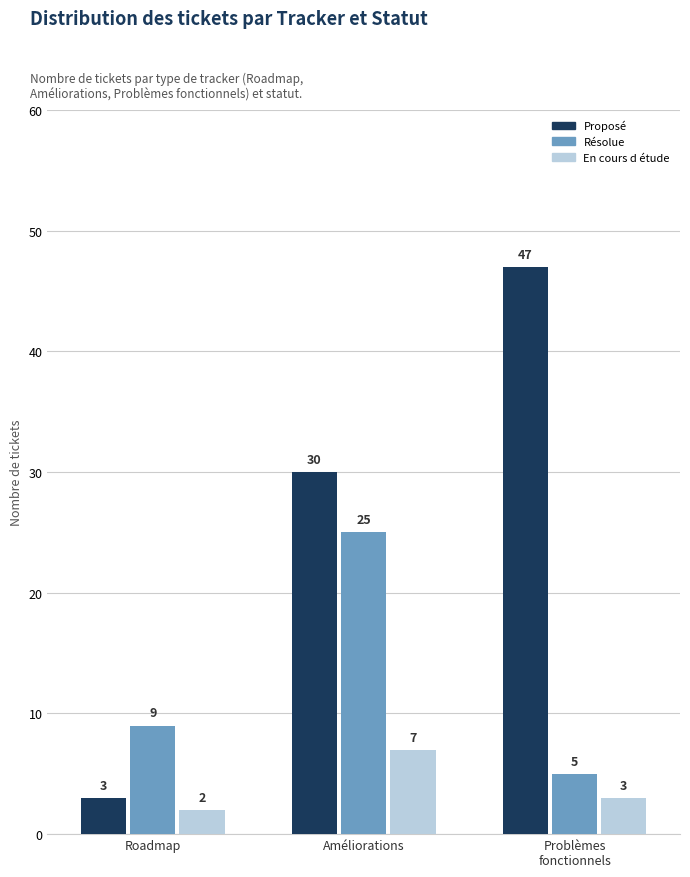

Reading right to left, transcribe all the data shown in this chart.

Proposé: Problèmes
fonctionnels=47	Améliorations=30	Roadmap=3
Résolue: Problèmes
fonctionnels=5	Améliorations=25	Roadmap=9
En cours d étude: Problèmes
fonctionnels=3	Améliorations=7	Roadmap=2